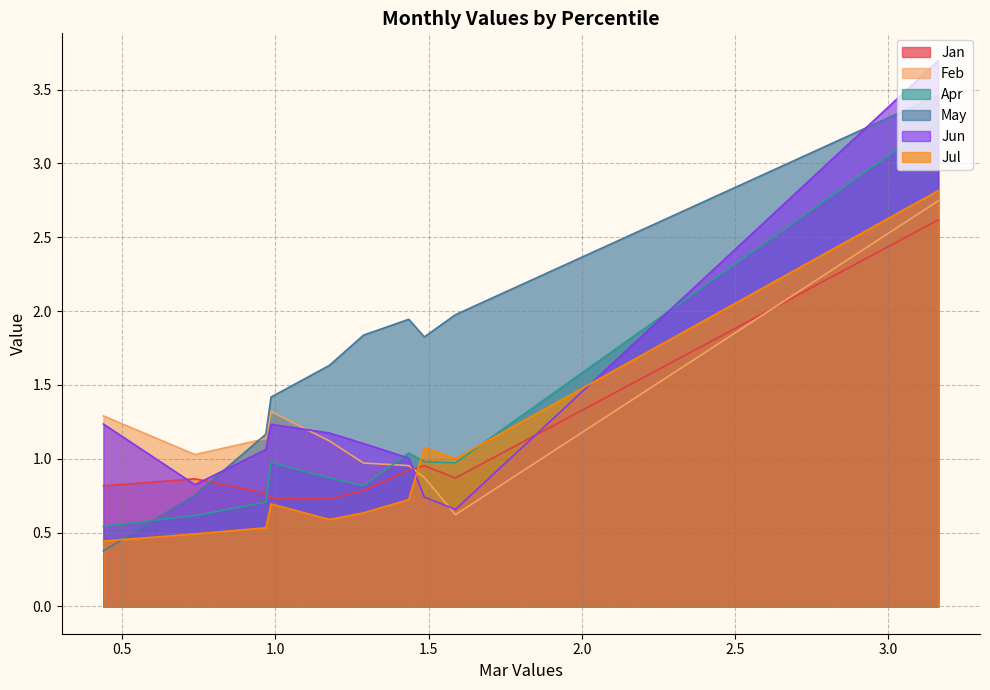

Between pct65 and pct75, which series saw the biggest shift?

Apr